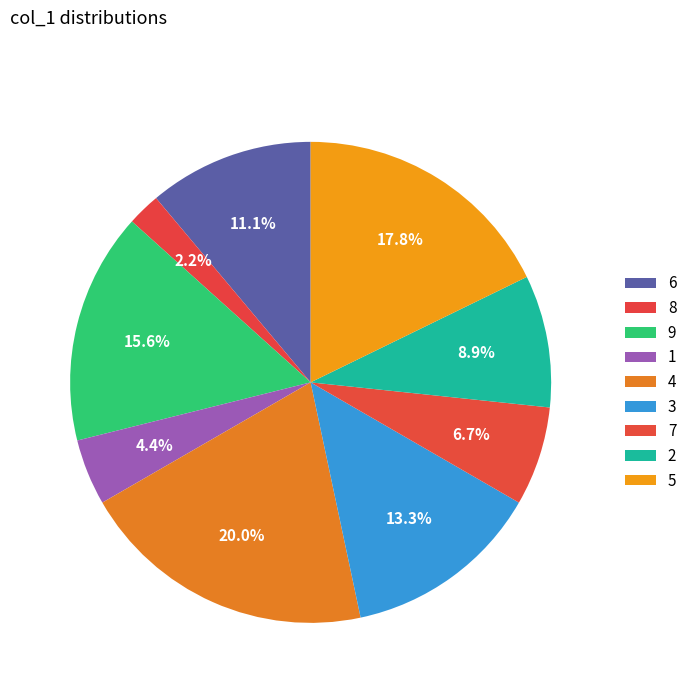

What percentage do 1 and 6 together represent?

15.6%